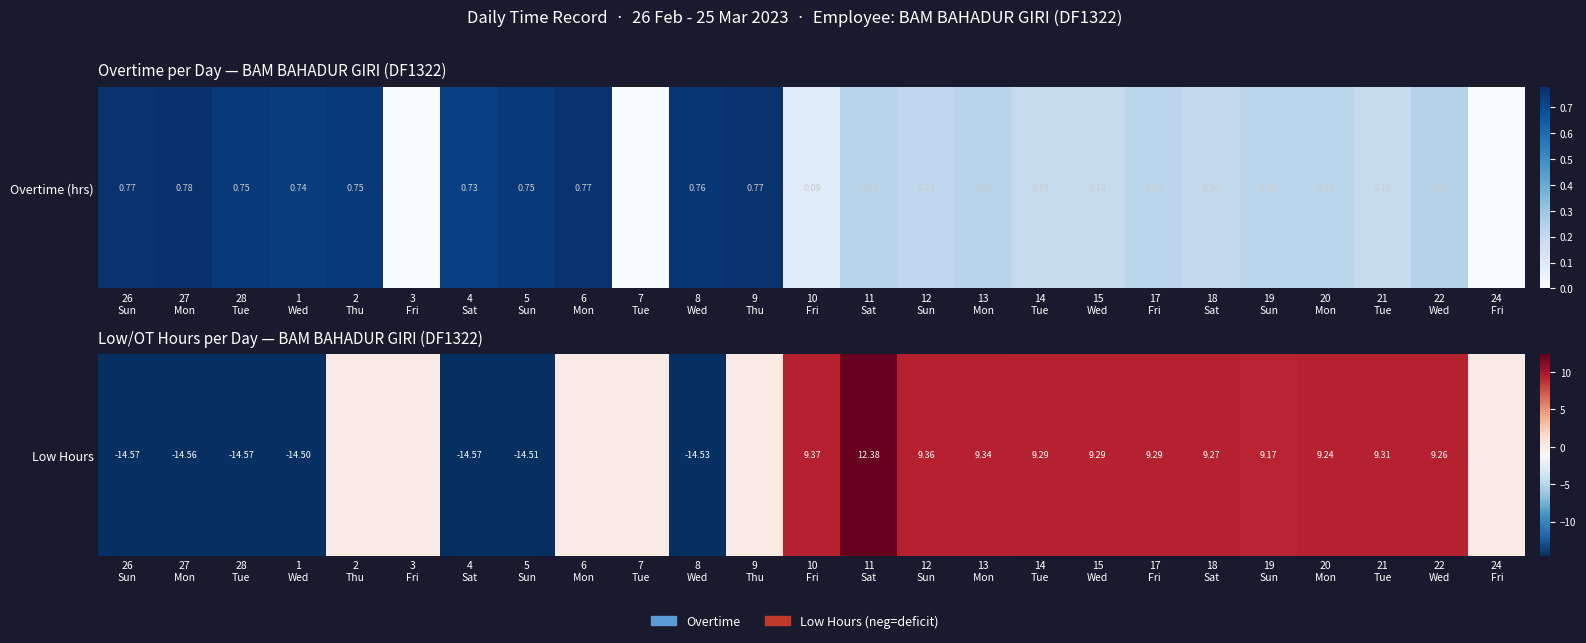

Rank the categories by value from highest to lowest.

11
Sat, 10
Fri, 12
Sun, 13
Mon, 21
Tue, 14
Tue, 15
Wed, 17
Fri, 18
Sat, 22
Wed, 20
Mon, 19
Sun, 2
Thu, 3
Fri, 6
Mon, 7
Tue, 9
Thu, 24
Fri, 1
Wed, 5
Sun, 8
Wed, 27
Mon, 26
Sun, 28
Tue, 4
Sat